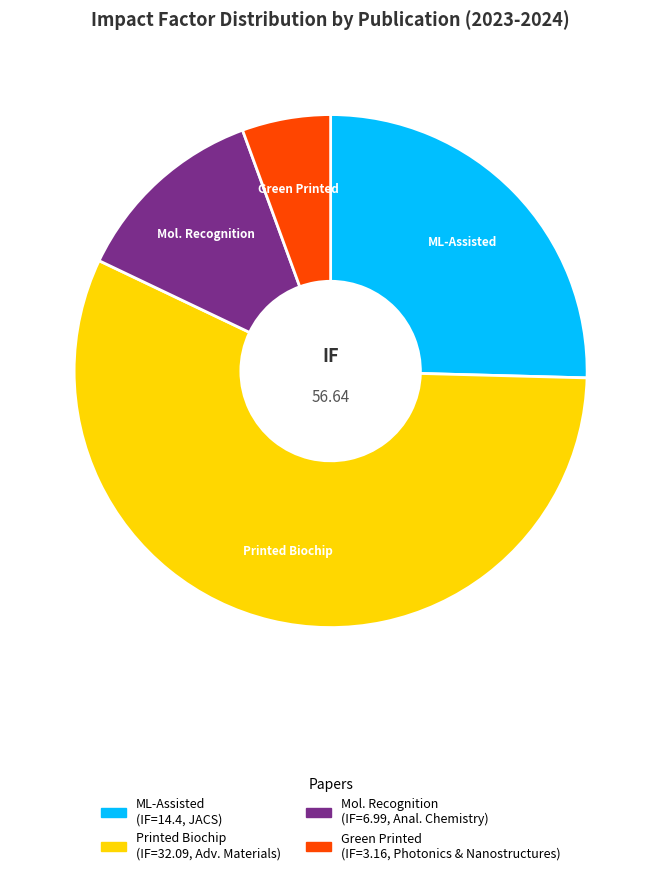

How many slices are in this pie chart?

4